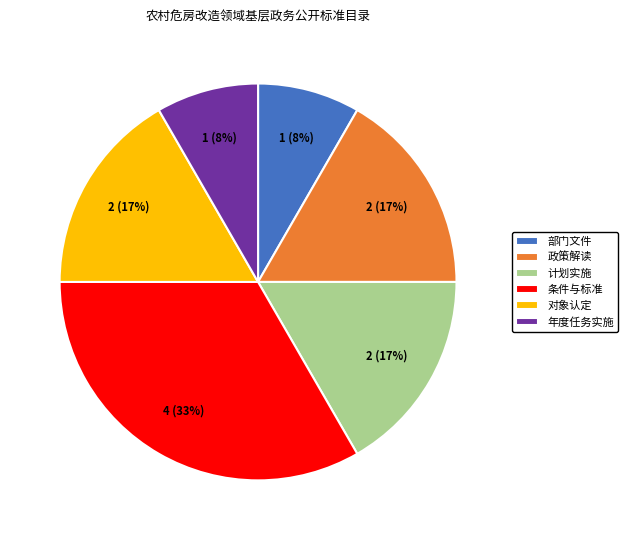

What percentage is the 条件与标准 slice, to the nearest percent?

33%